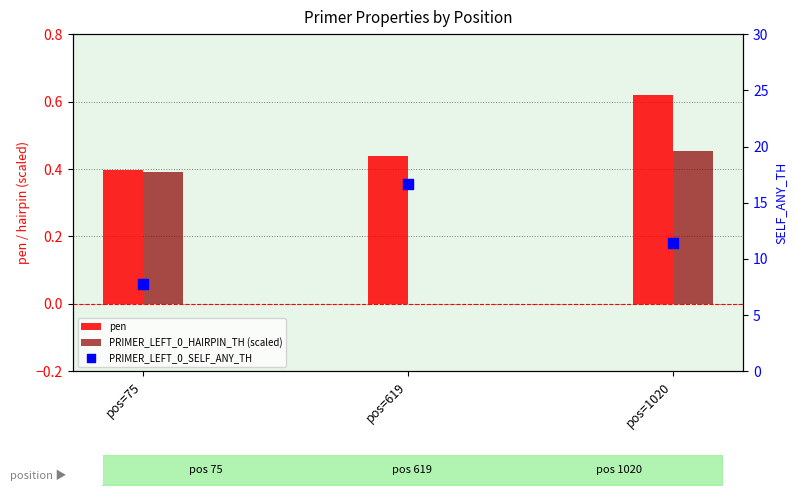

At how many categories does at least one series exceed 7?

3